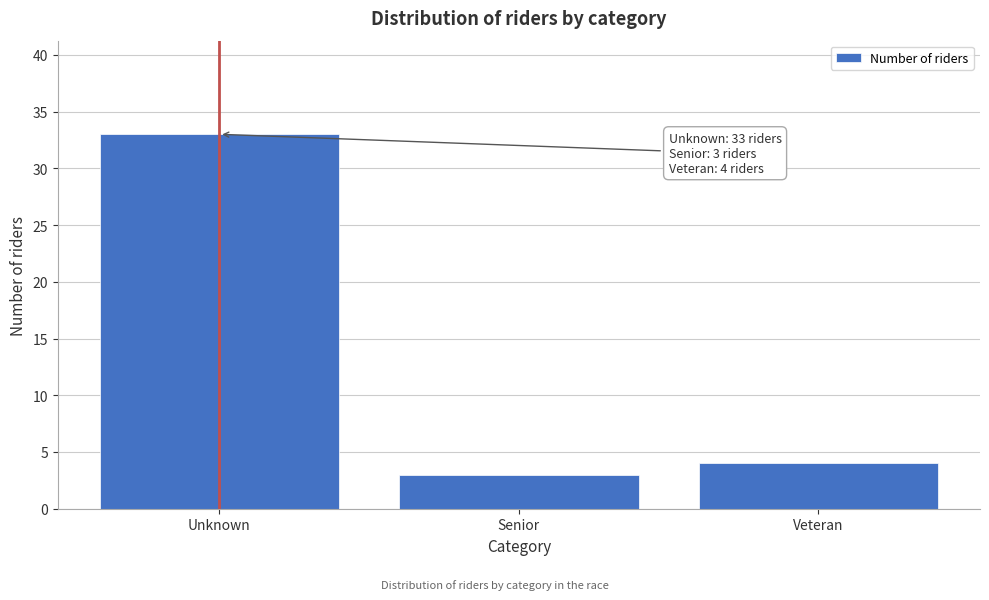

Reading right to left, list all the values displayed in this chart.

Veteran=4	Senior=3	Unknown=33